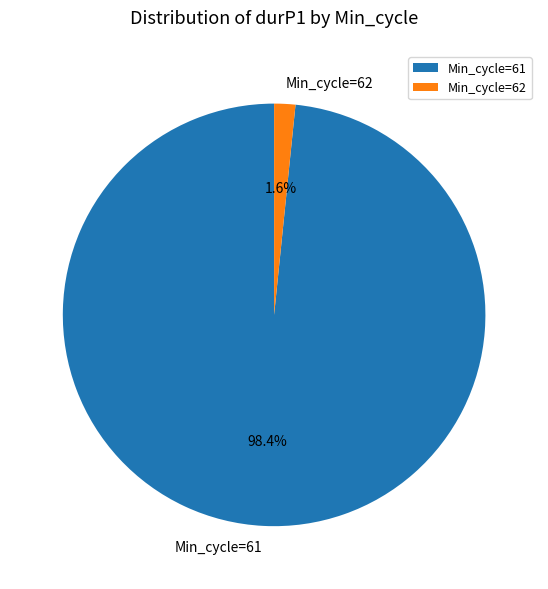

Is there a majority slice in this chart?

Yes